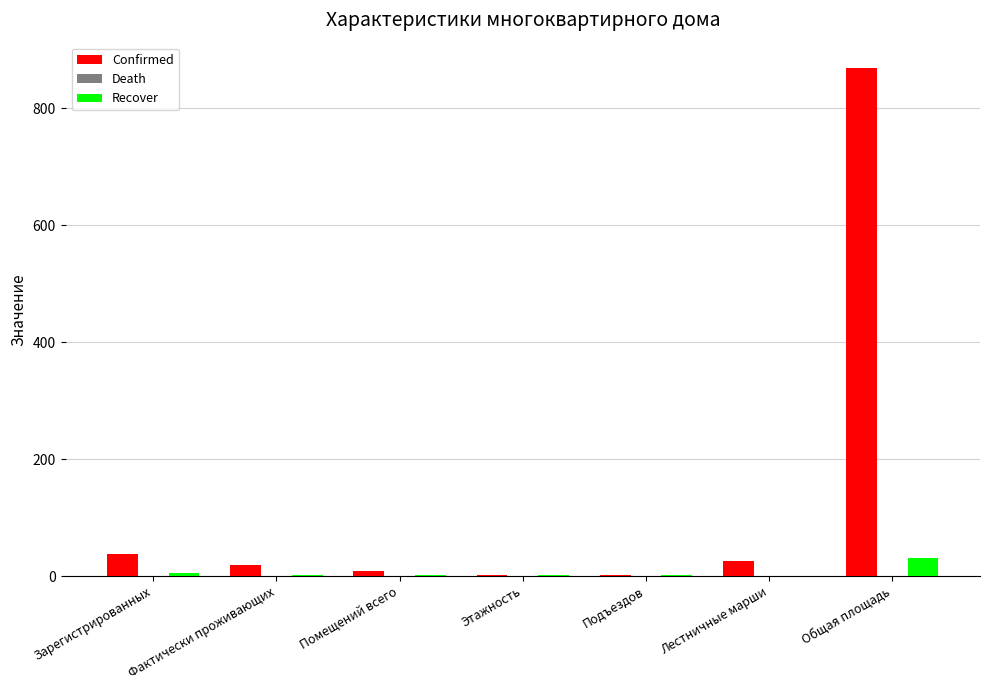

At which label does Confirmed first exceed 19?

Зарегистрированных